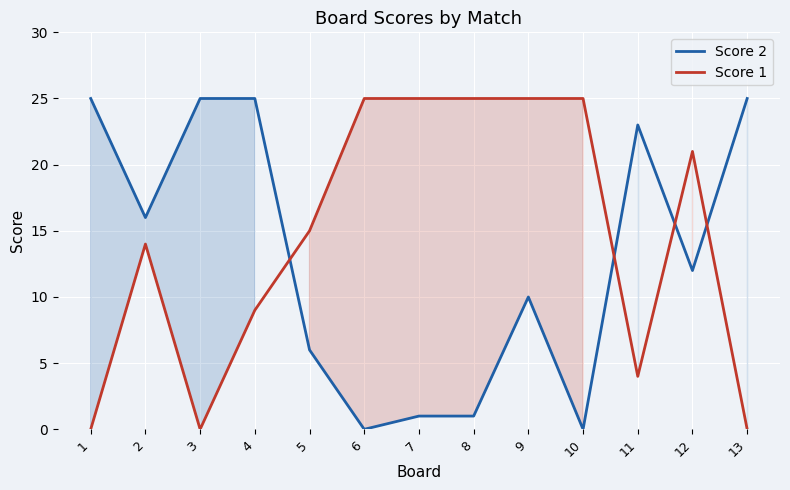

Where does the Score 1 series first go above 15?

6